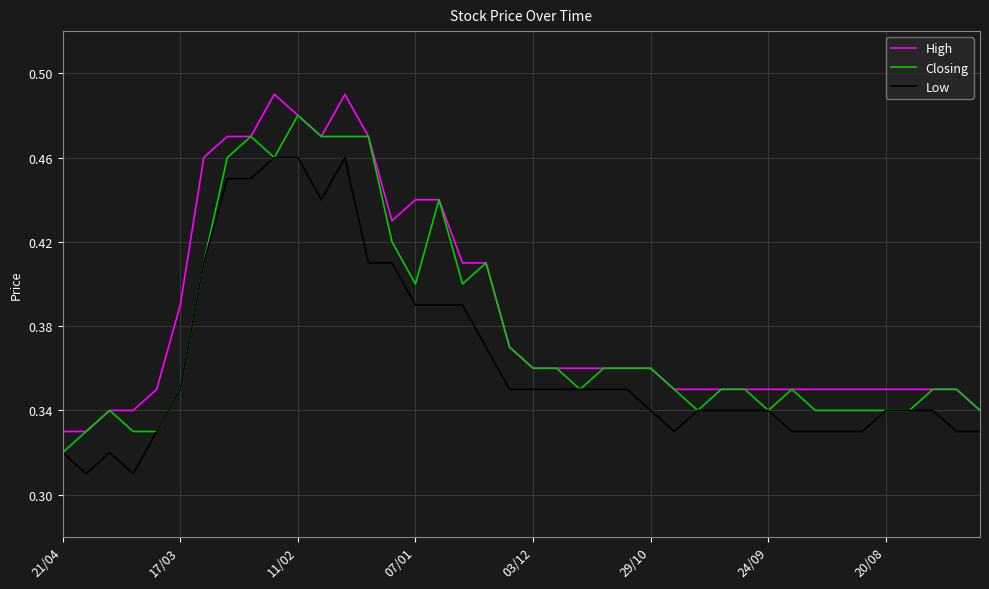

True or false: Low and High intersect in this chart.

False